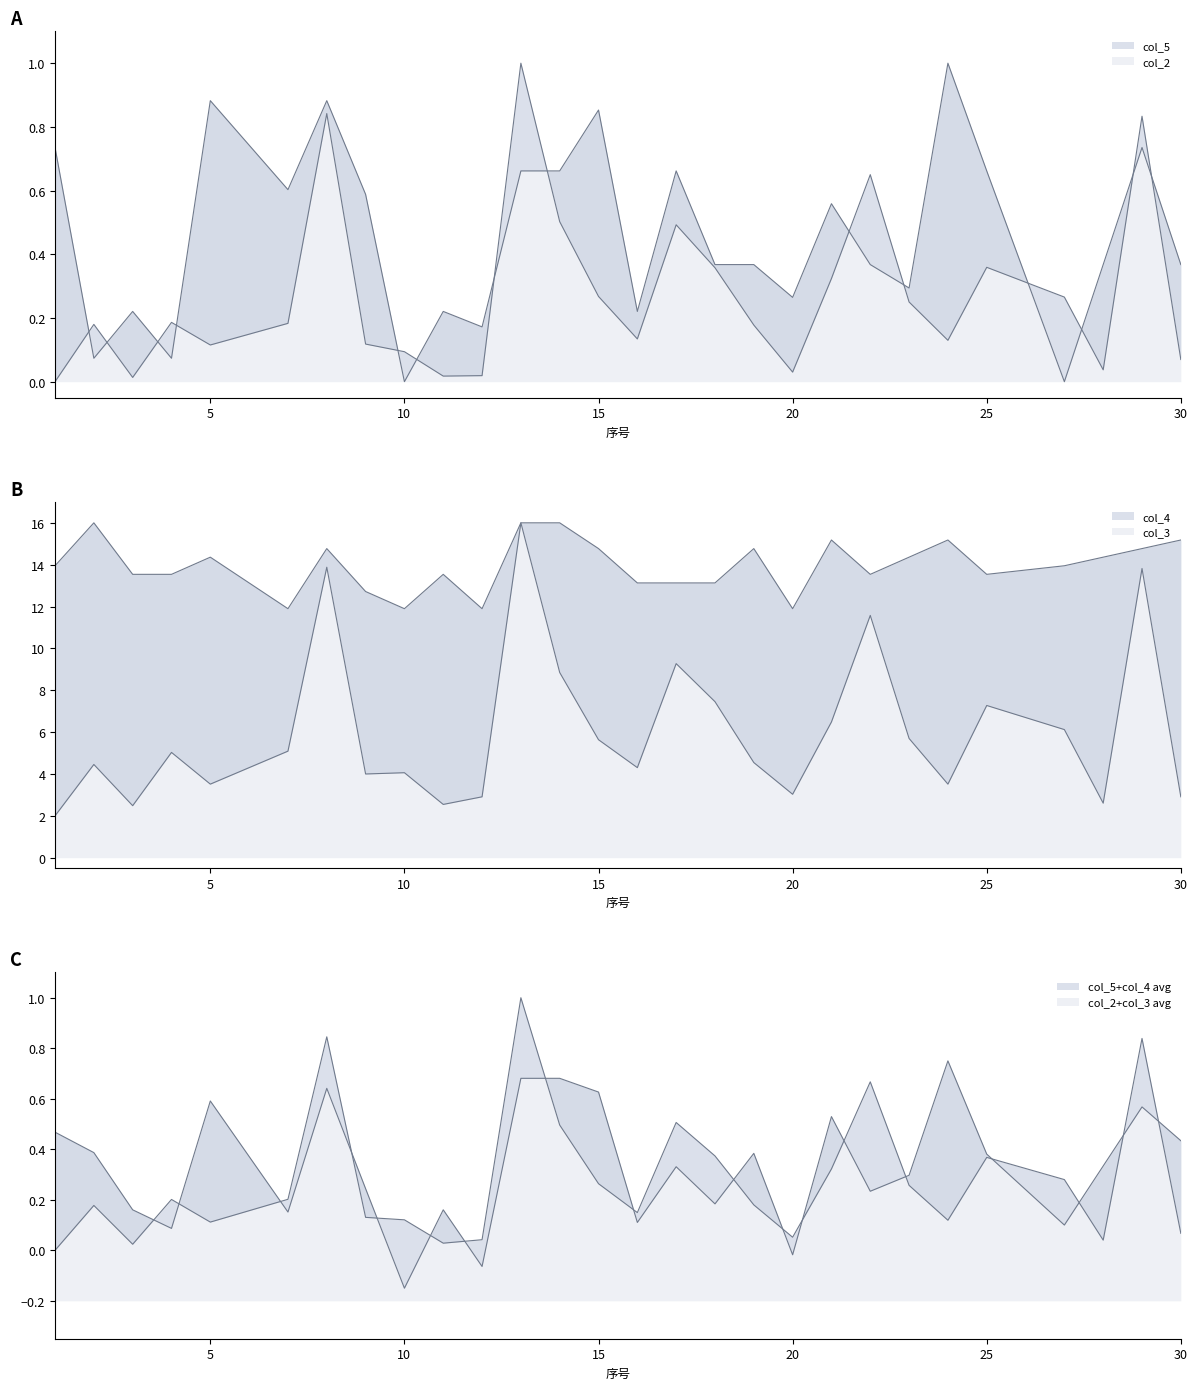

True or false: col_4 and col_2 cross at least once.

False